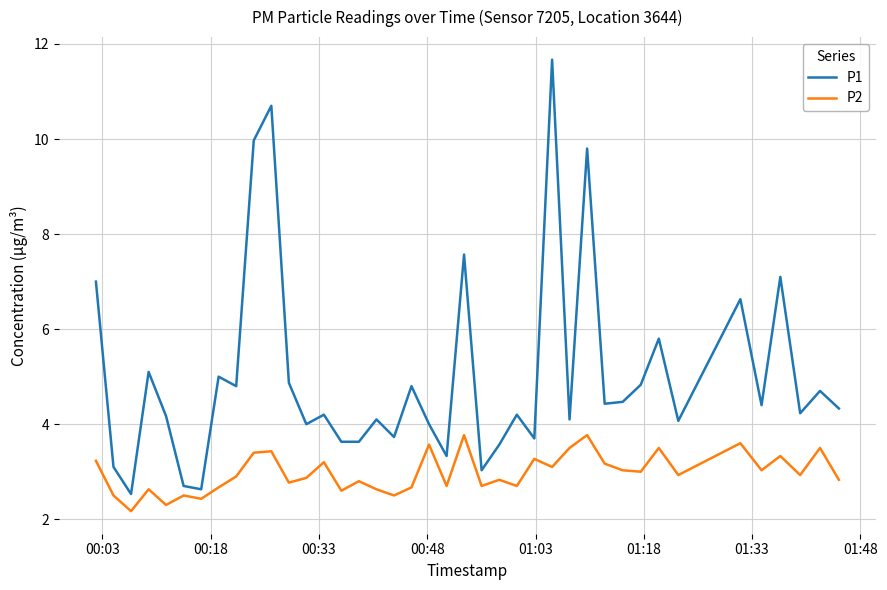

What is the lowest value of the P1 series?

2.5